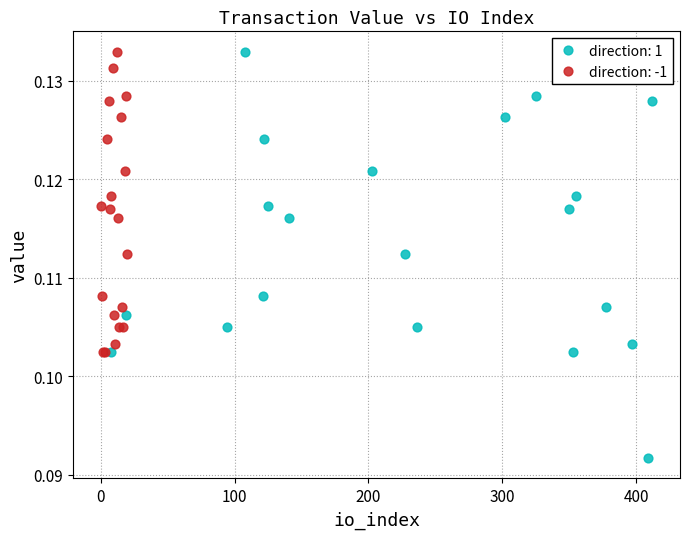

Which series has the widest spread of Y values?

direction: 1